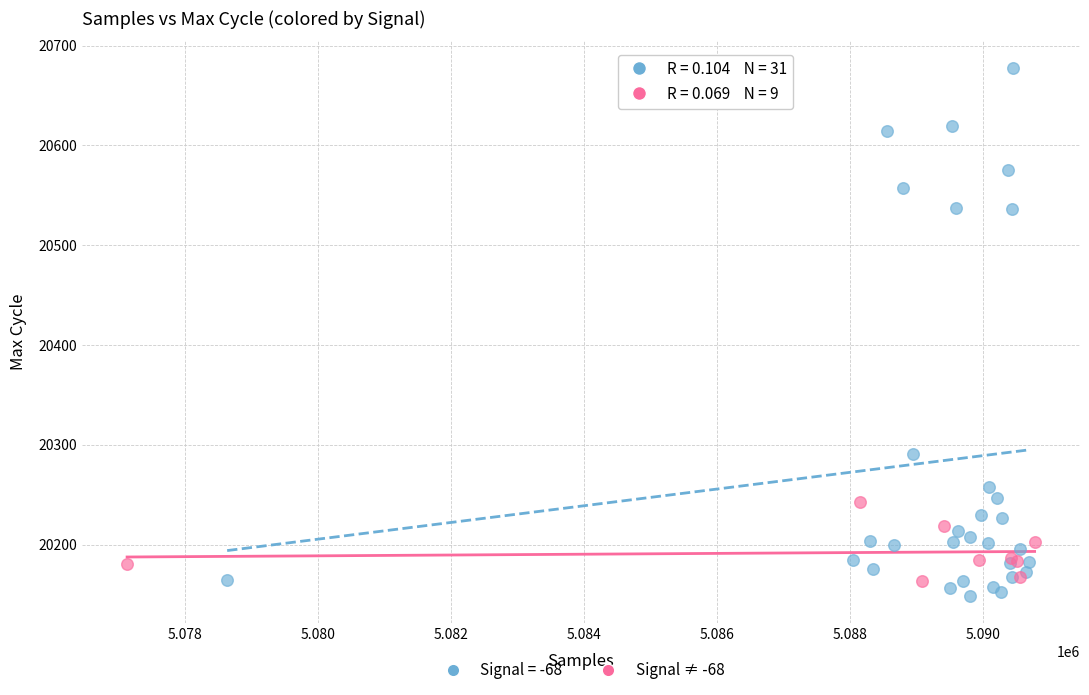

Which series contains the highest Y value?

Signal = -68